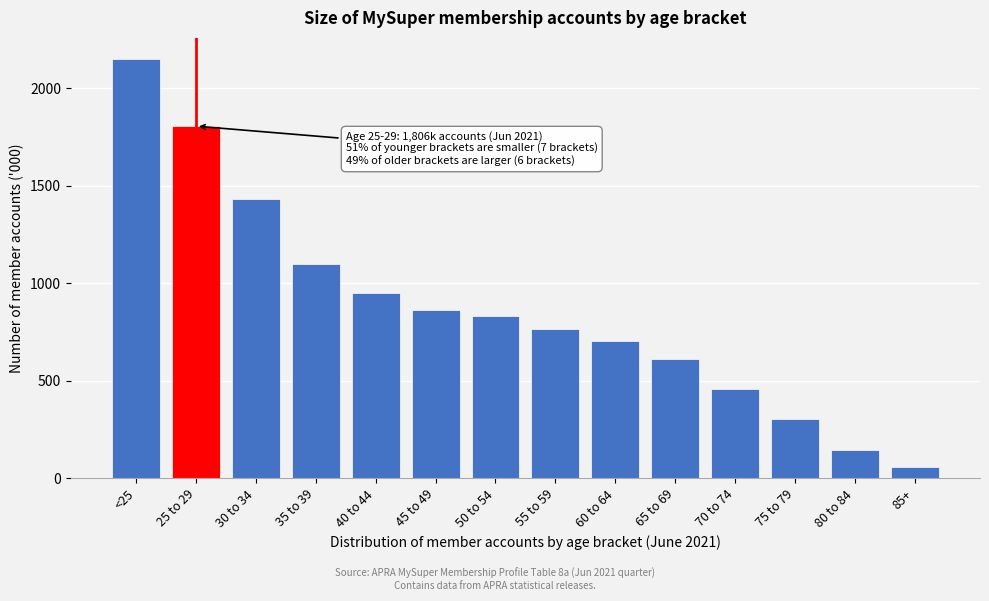

Reading left to right, list all the values displayed in this chart.

<25=2151	25 to 29=1806	30 to 34=1432	35 to 39=1097	40 to 44=949	45 to 49=862	50 to 54=832	55 to 59=766	60 to 64=707	65 to 69=611	70 to 74=459	75 to 79=303	80 to 84=145	85+=58